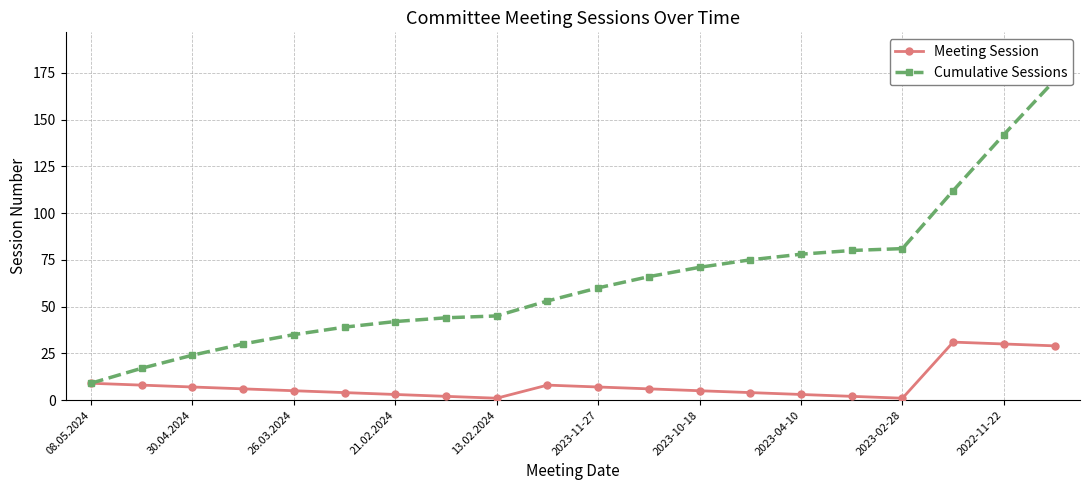

How many lines are shown in the chart?

2